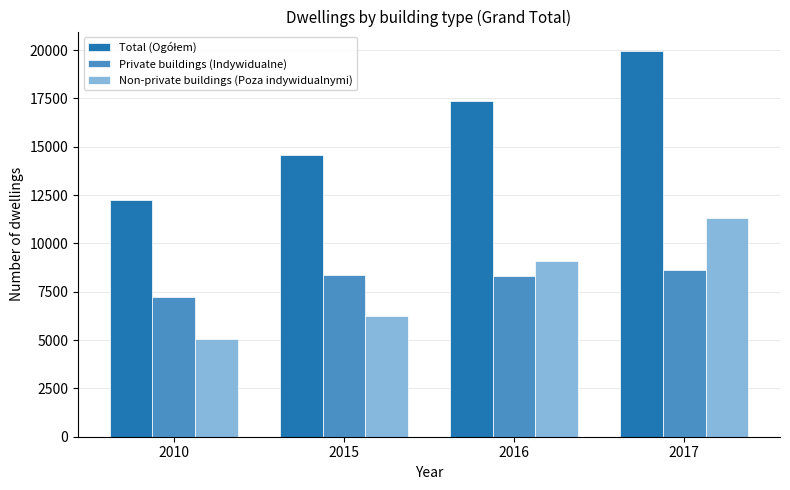

Count the number of data series in this chart.

3